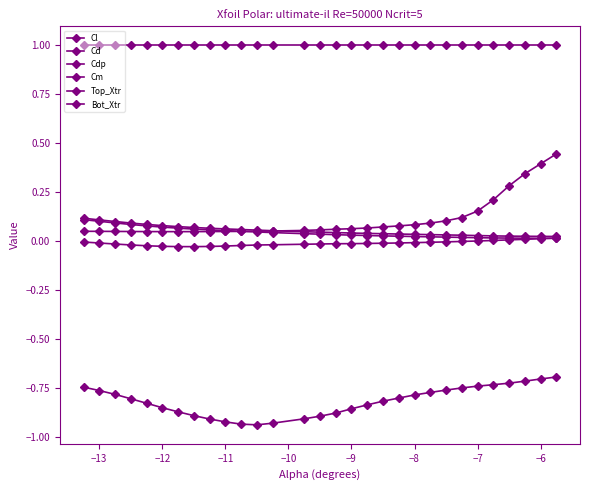

How many categories are shown in the chart?

30